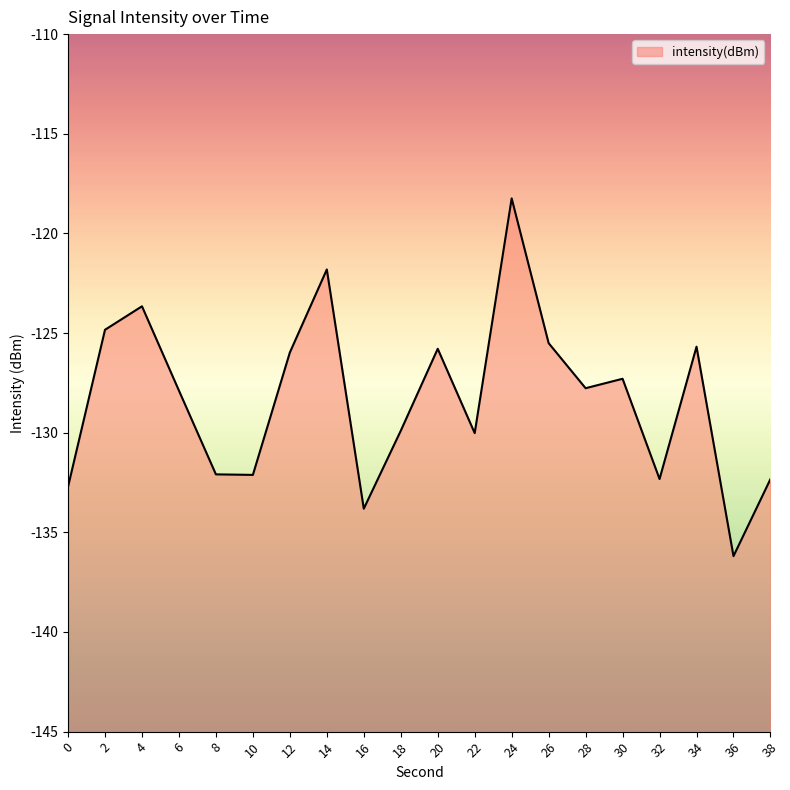

The chart shows a value of -125.5 at 26. True or false?

True